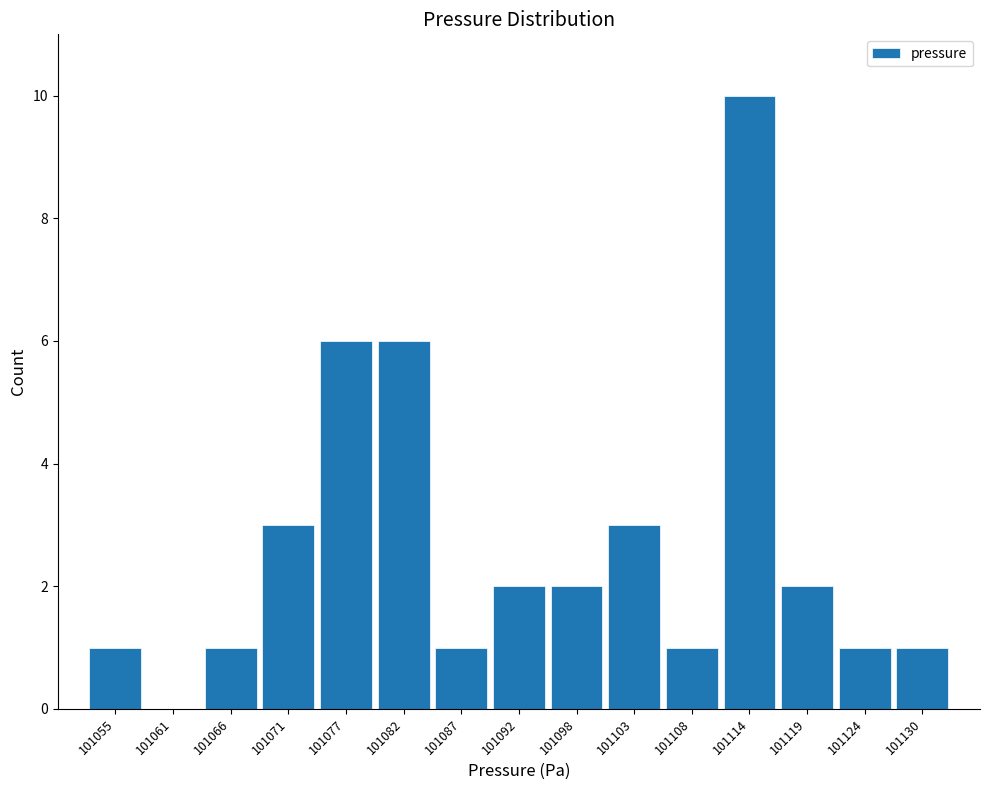

How tall is the bar that spans 101106 to 101111 on the x-axis? Neither the bar edges nor the heights are printed on the chart, so give them approximately, as read against the axes.

1